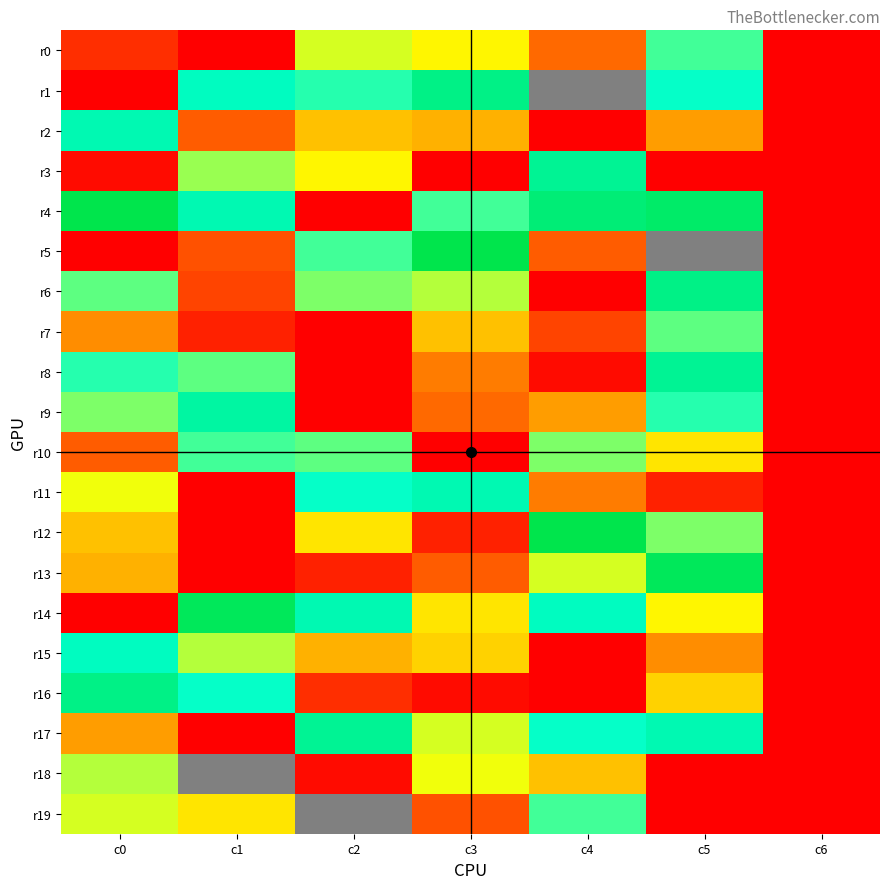

The r0 series shows 30.4 at c3. True or false?

False